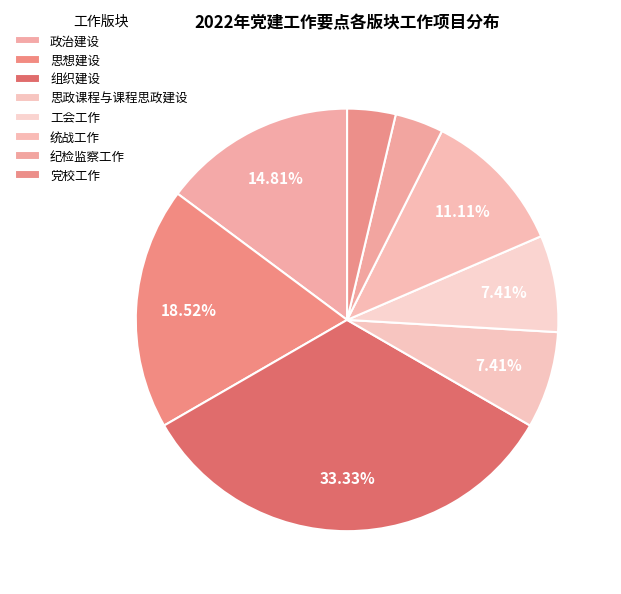

Is it true that 组织建设 is 33% of the pie?

True